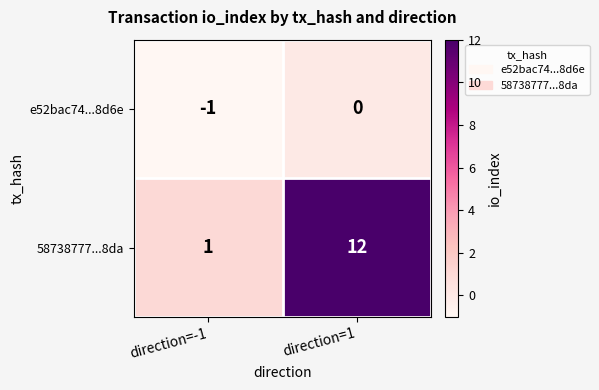

Reading left to right, extract all data points from this chart.

e52bac74...8d6e: -1	0
58738777...8da: 1	12